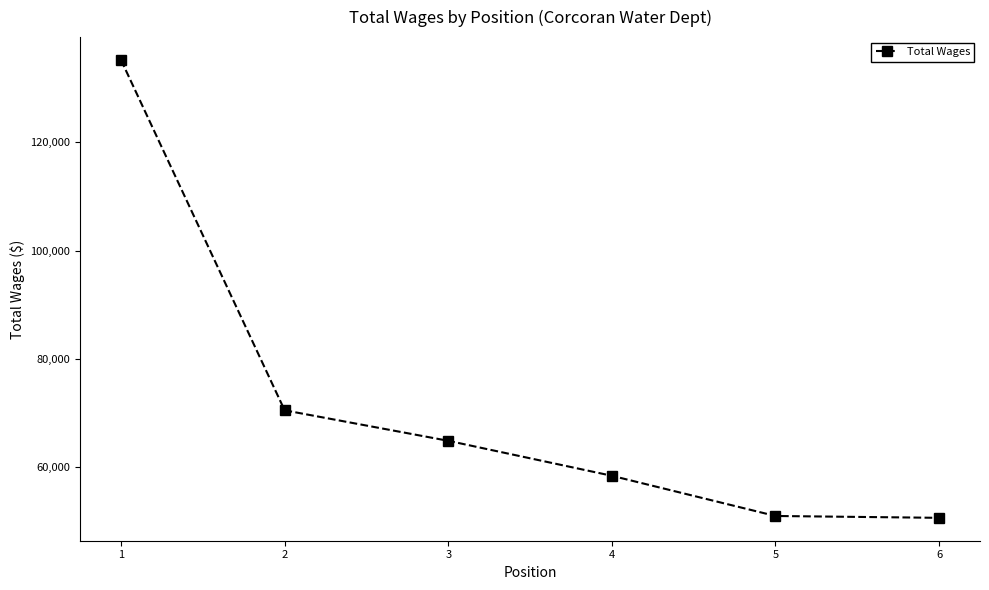

What is the sum of all values?

430635